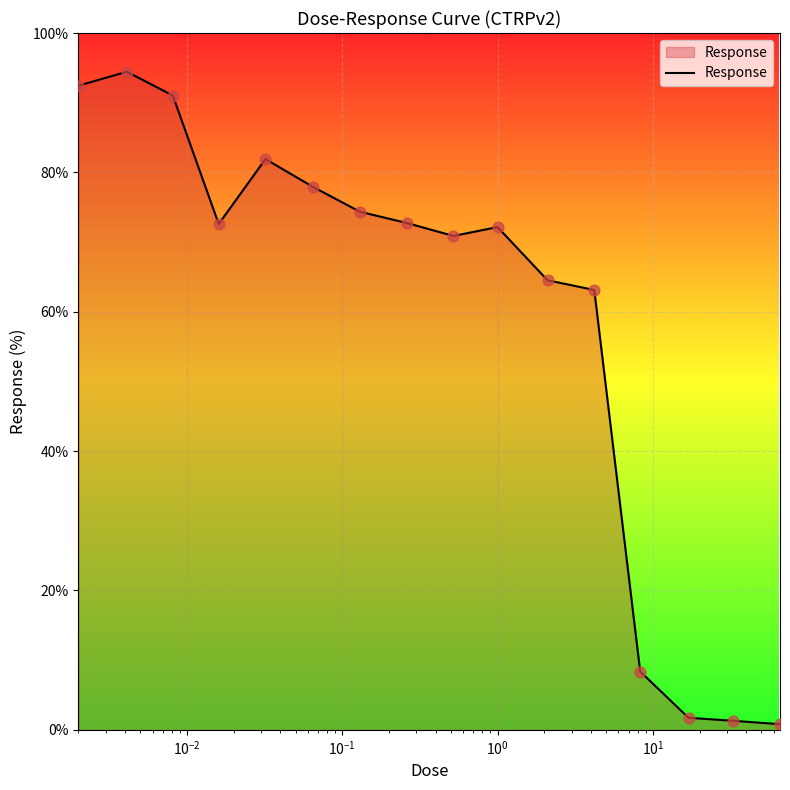

What is the greatest value displayed?

94.4